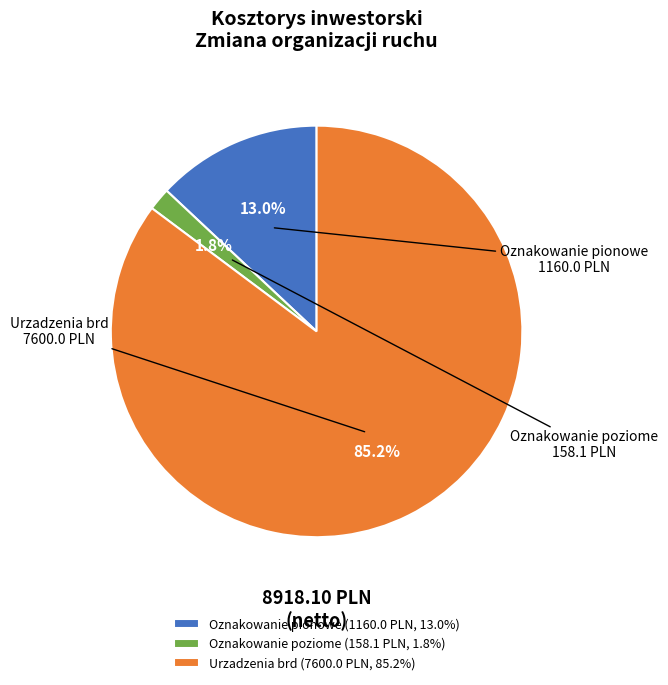

To the nearest percent, what is the combined percentage of Oznakowanie pionowe and Urzadzenia brd?

98%